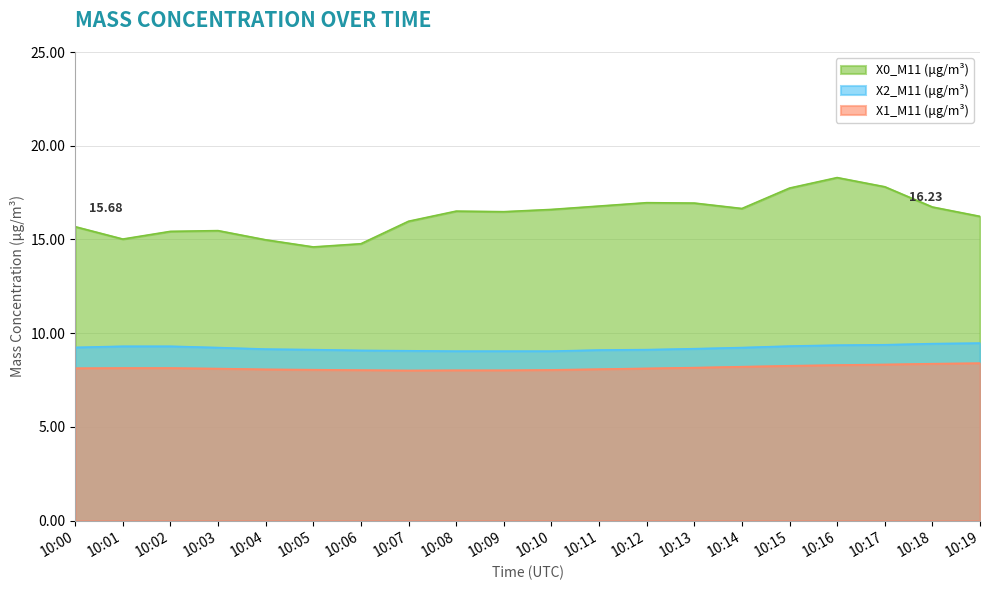

At which label is X2_M11 (μg/m³) closest to 9?

10:08